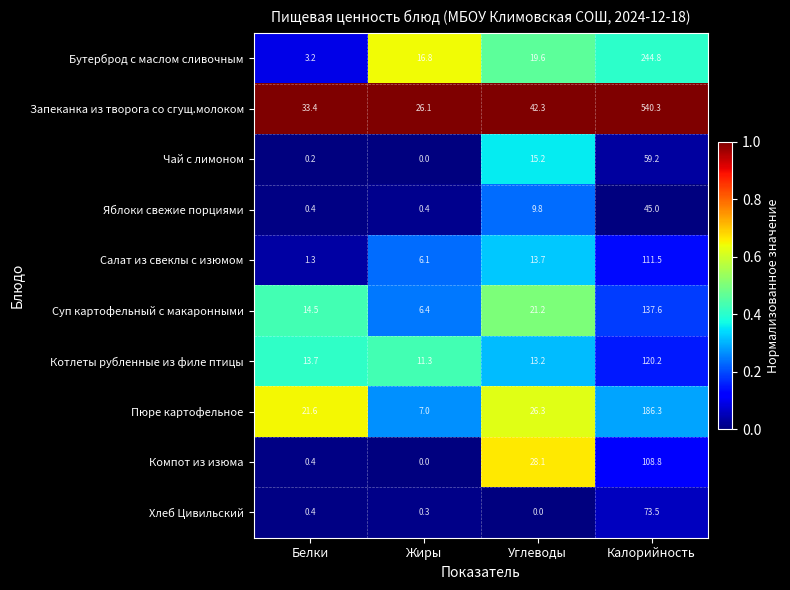

Is it true that Яблоки свежие порциями equals 45.0 at Калорийность?

True